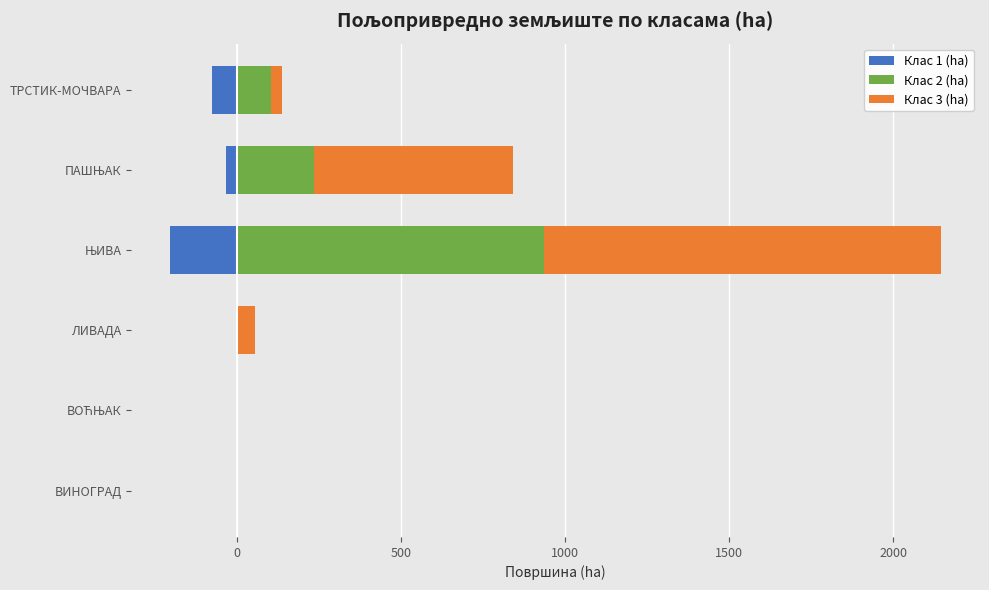

The Клас 2 (ha) series shows 5.3 at ЛИВАДА. True or false?

False